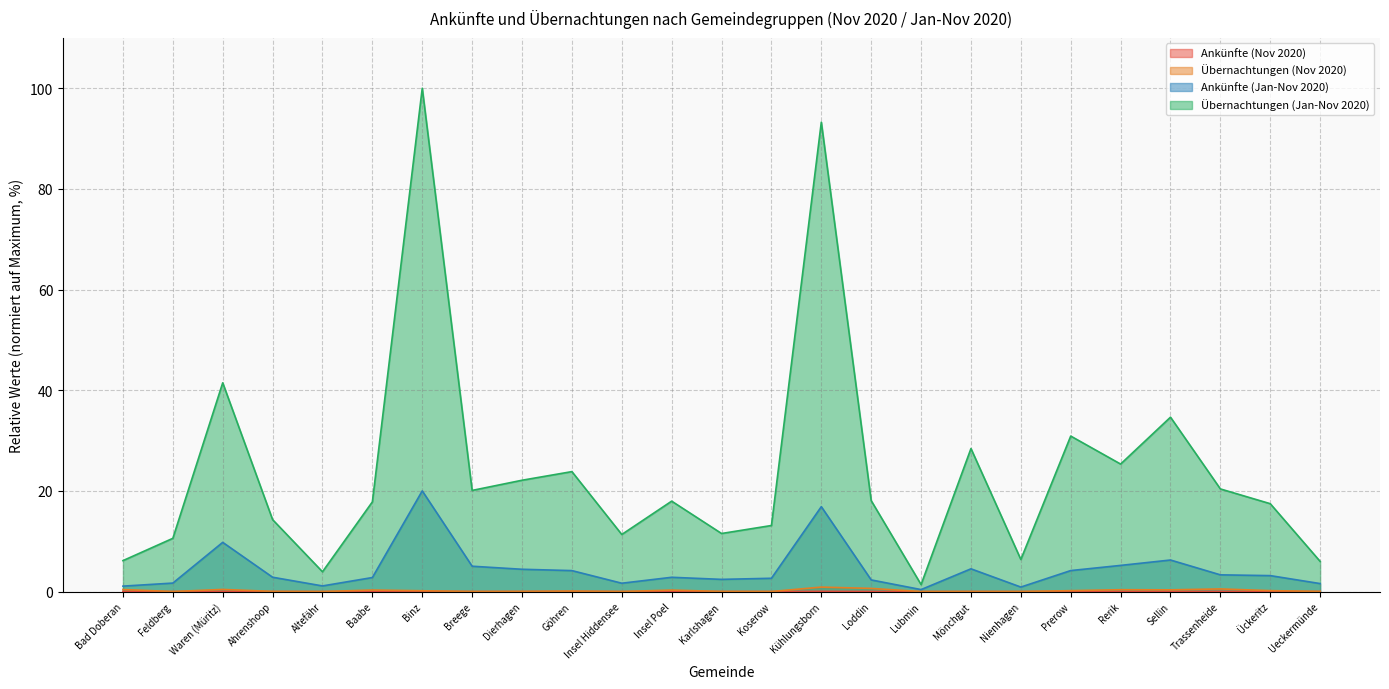

True or false: Übernachtungen (Jan-Nov 2020) and Ankünfte (Jan-Nov 2020) intersect in this chart.

False